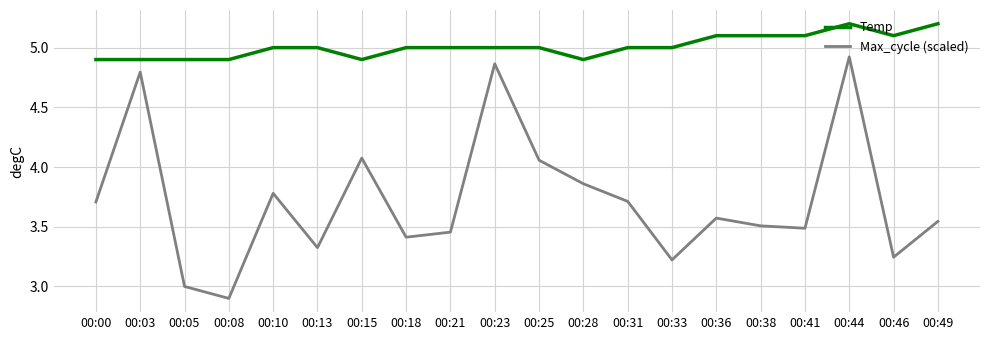

Count the number of categories in the chart.

20